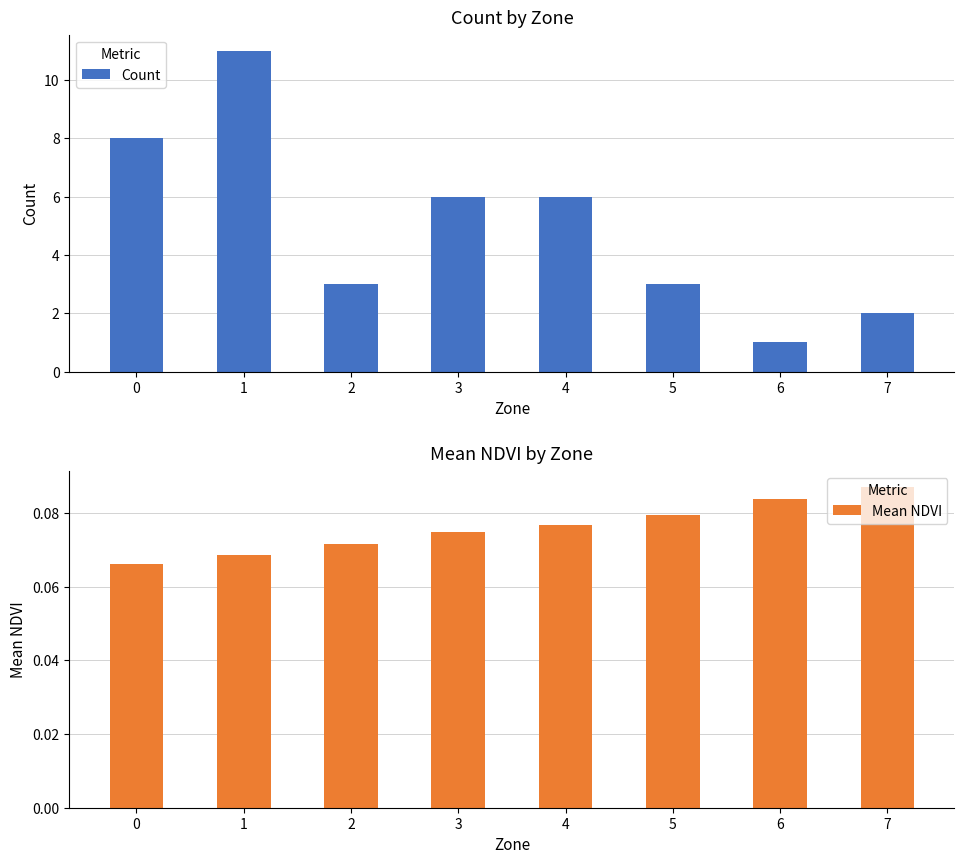

List the series in order of their overall mean, highest first.

Count, Mean NDVI